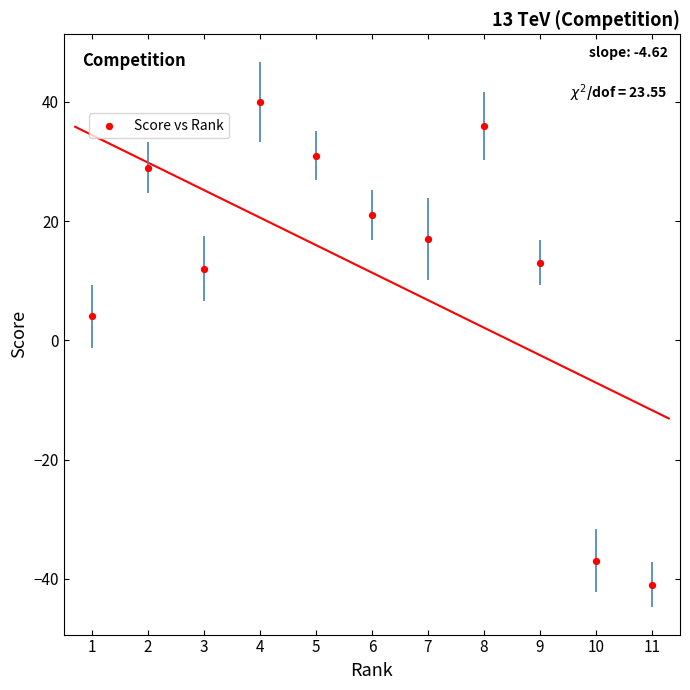

What Y value in the scatter plot is closest to 0?

4